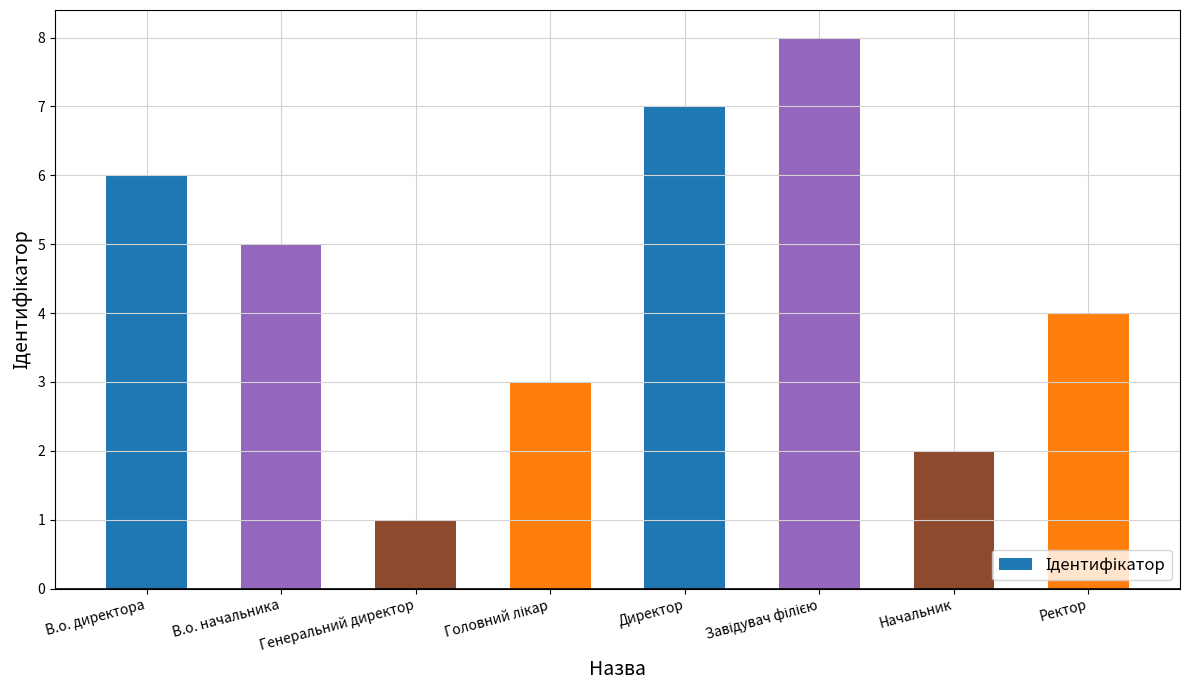

At which label is the value closest to 4?

Ректор